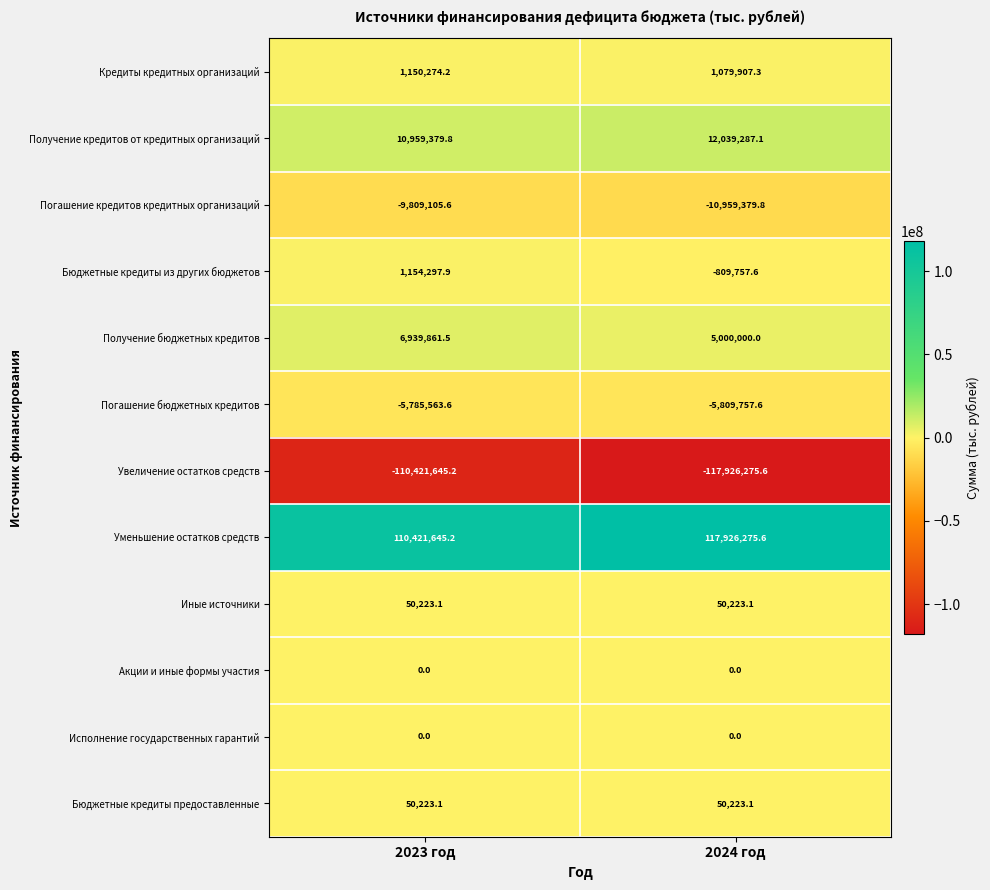

What is the difference between the highest and lowest values at 2024 год?

235852551.2